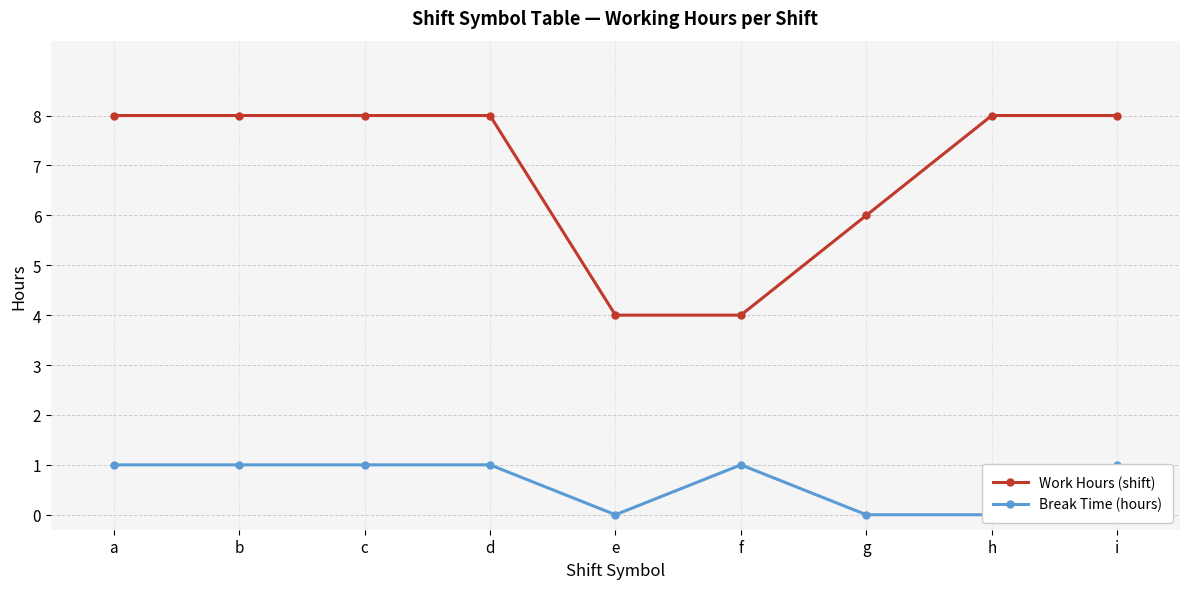

What is the difference between the Break Time (hours) values at f and h?

1.0